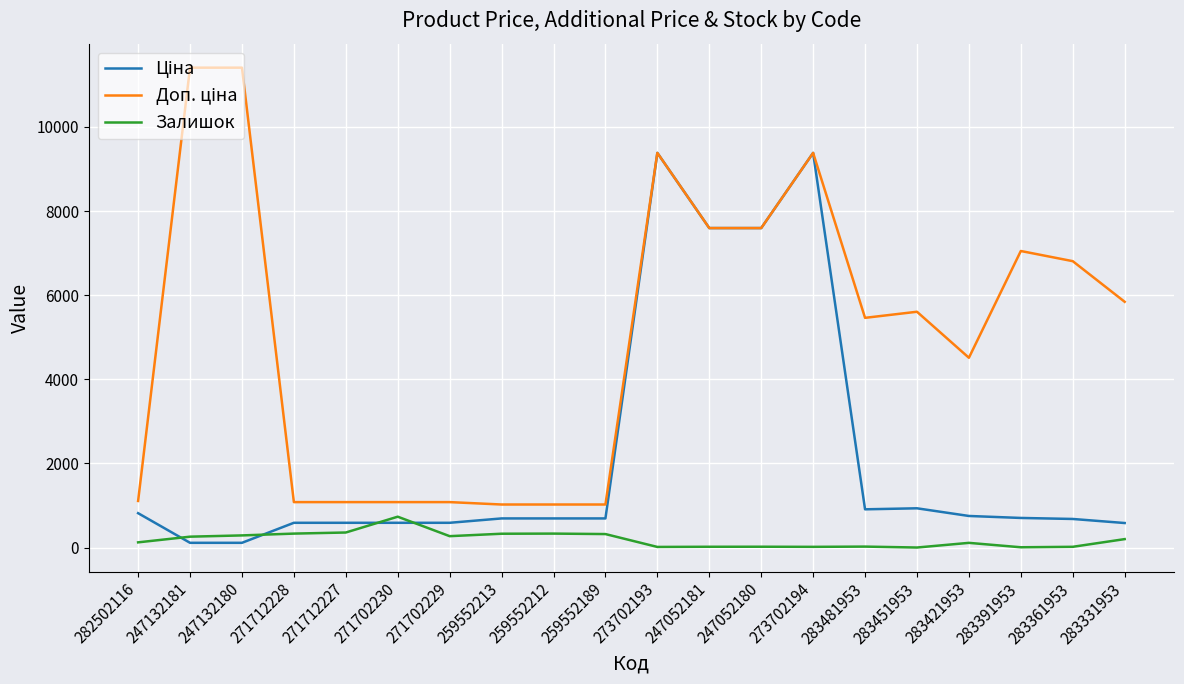

The Залишок series shows 322.0 at 259552189. True or false?

True